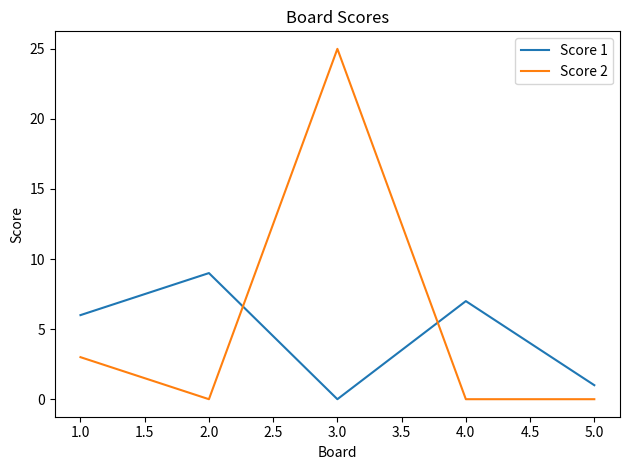

The value of Score 2 at 1.0 is 13. True or false?

False